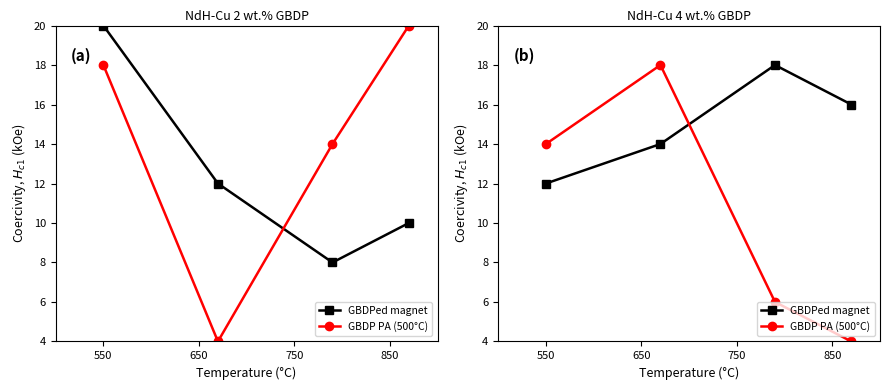

What are all the series names shown in the legend?

GBDPed magnet, GBDP PA (500°C)